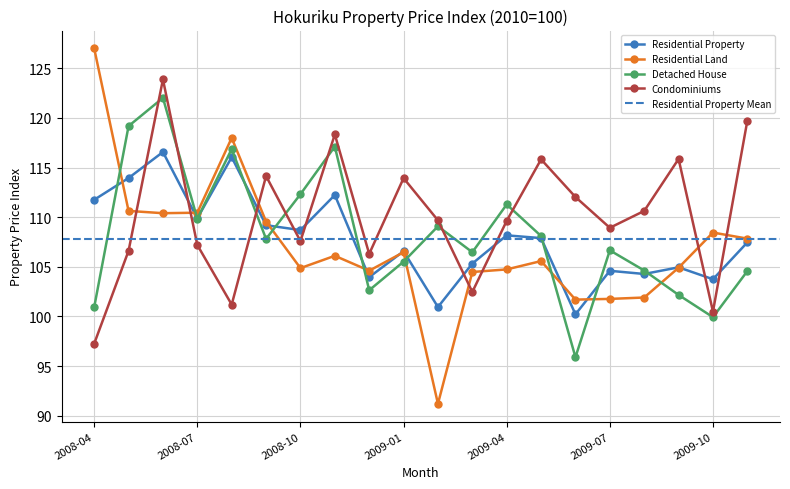

Which category has the lowest value across all series?

2009-02